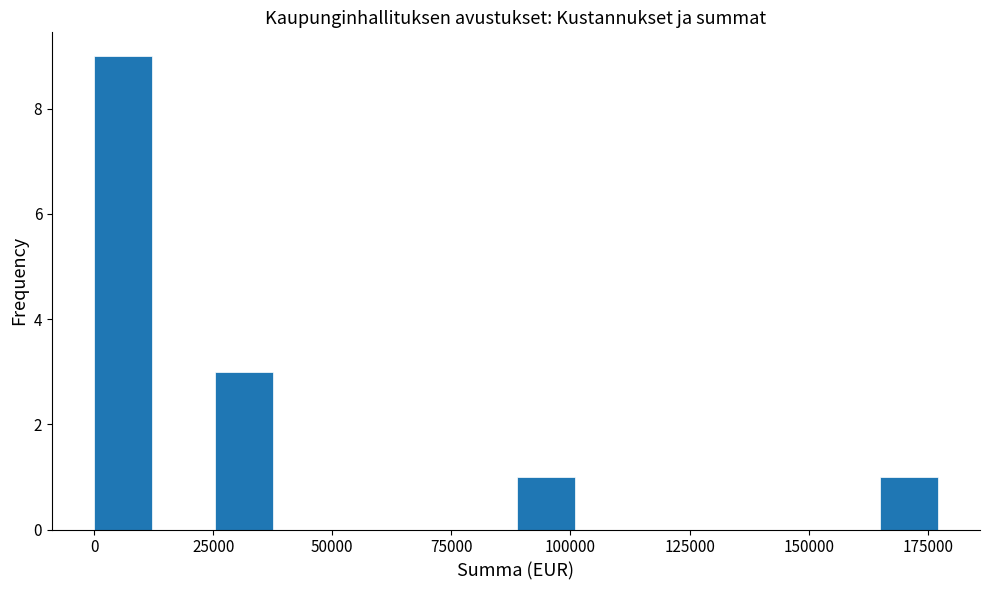

Around what value on the x-axis is the tallest bar? Give the approximate position of its centre, as read against the axis.

5000